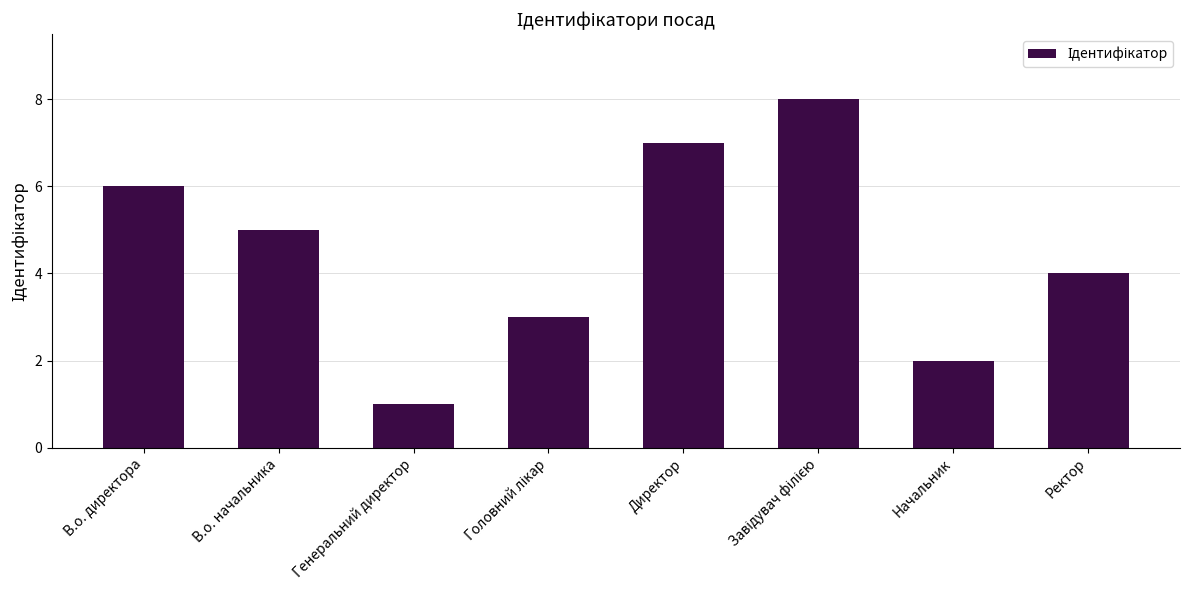

The chart shows a value of 1 at Генеральний директор. True or false?

True